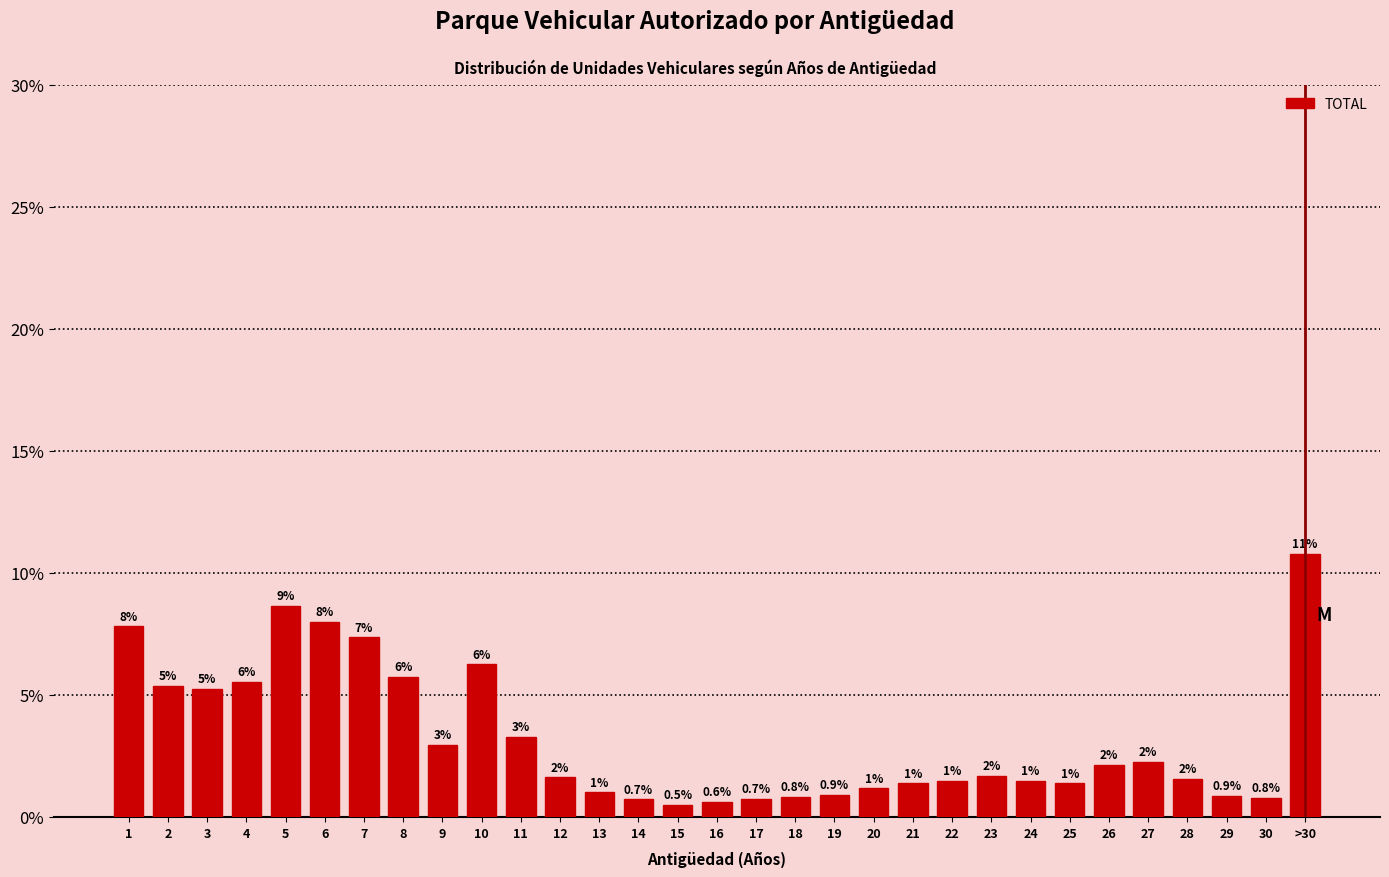

What is the label of the 15th bar from the left?

15